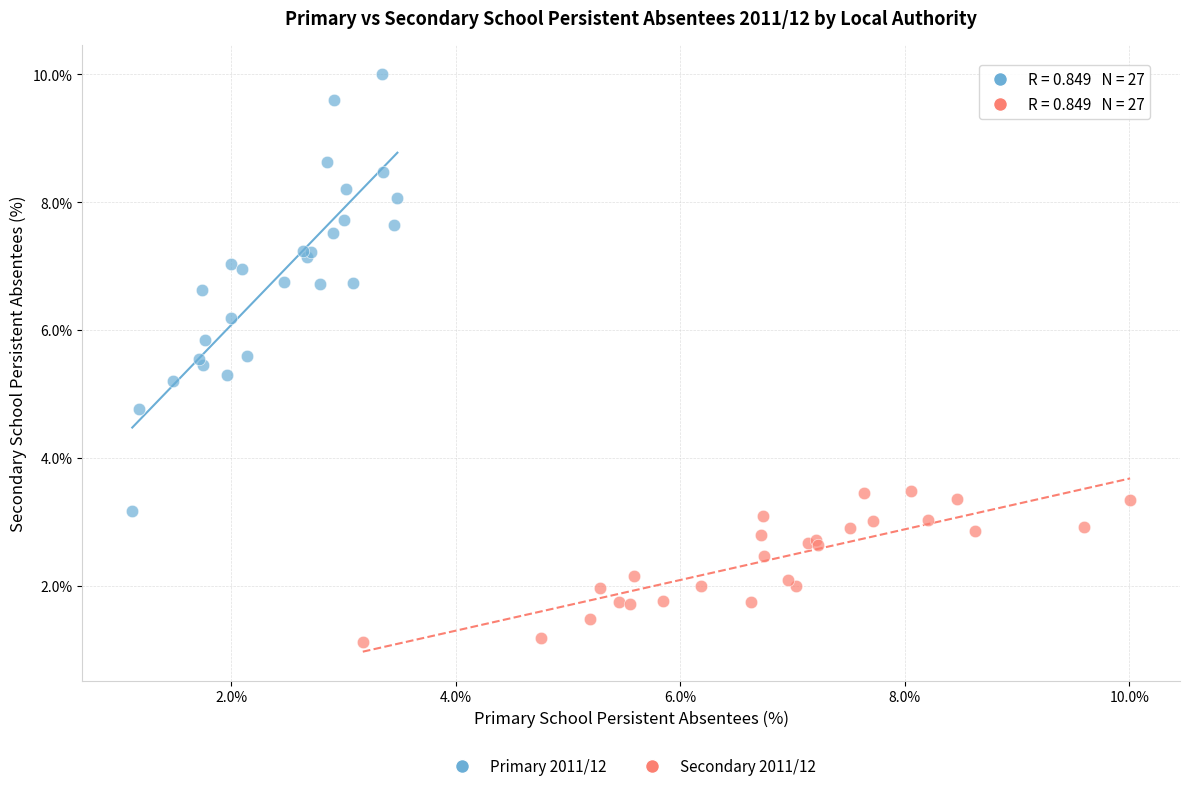

Which series reaches the minimum Y coordinate?

Secondary 2011/12